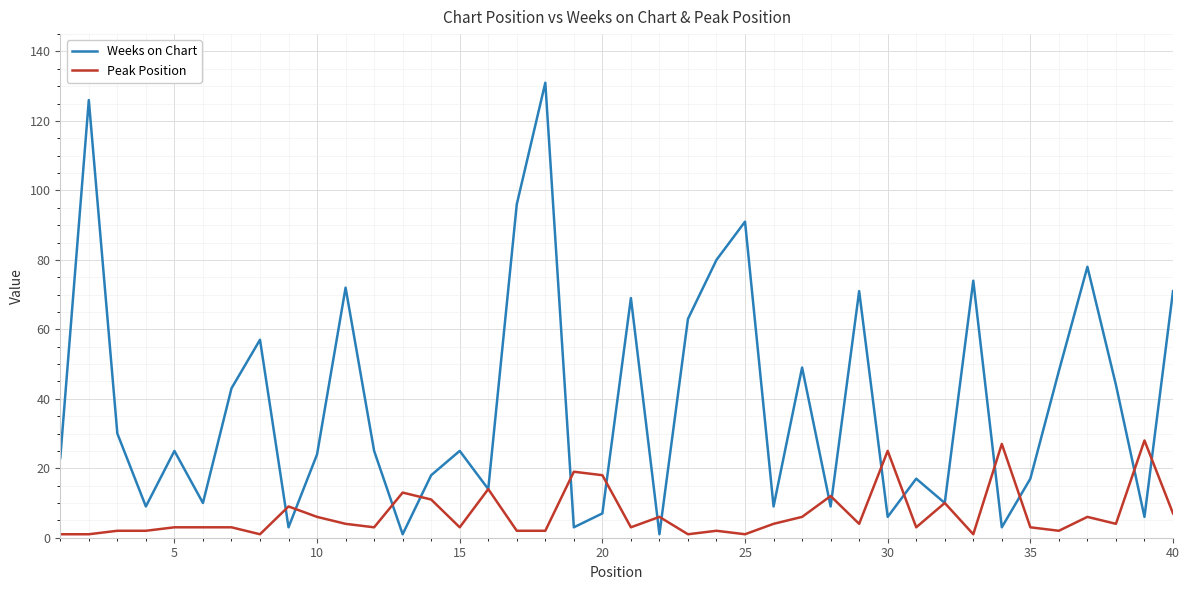

Which series has the largest total across all categories?

Weeks on Chart